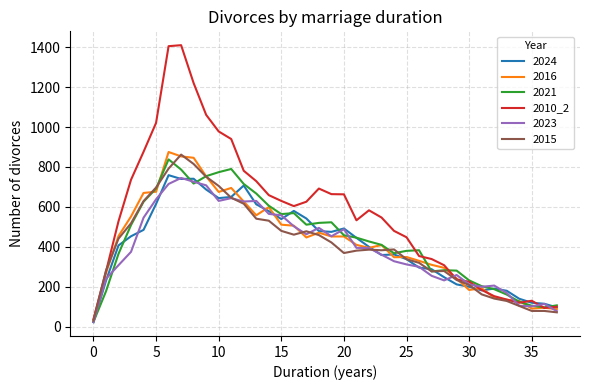

Which series has the widest spread of values?

2010_2